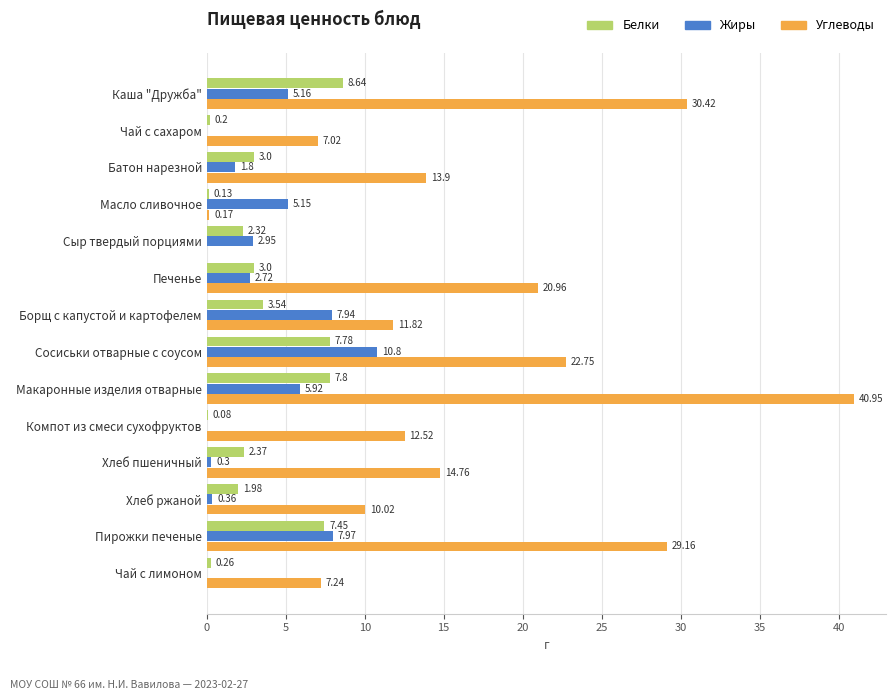

Which series changed the most between Масло сливочное and Макаронные изделия отварные?

Углеводы